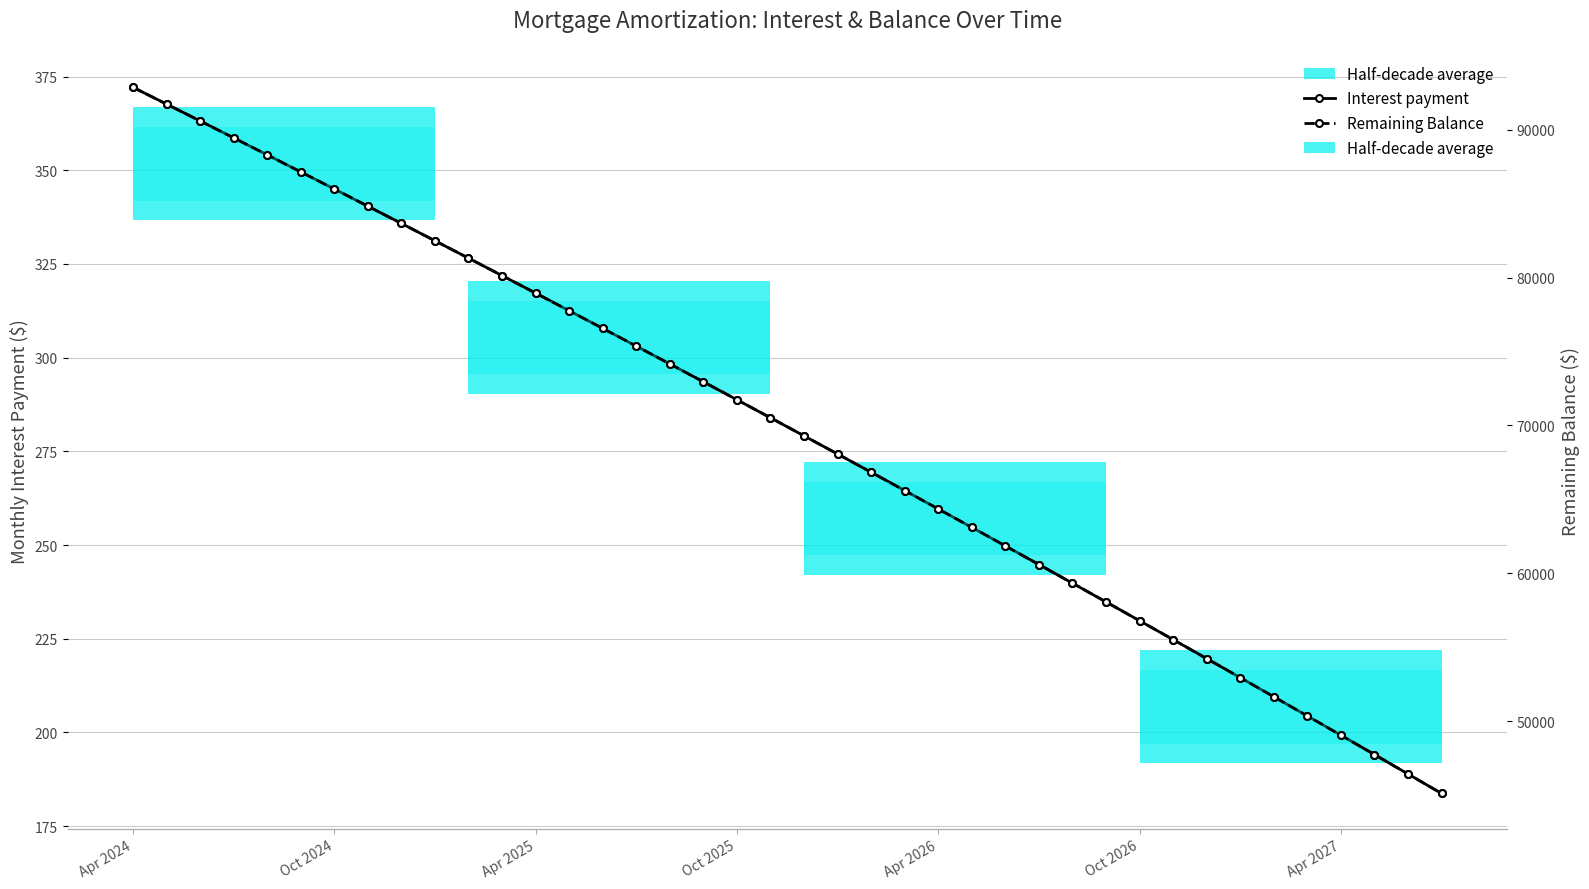

Is it true that Interest payment equals 118.9 at 38?

False